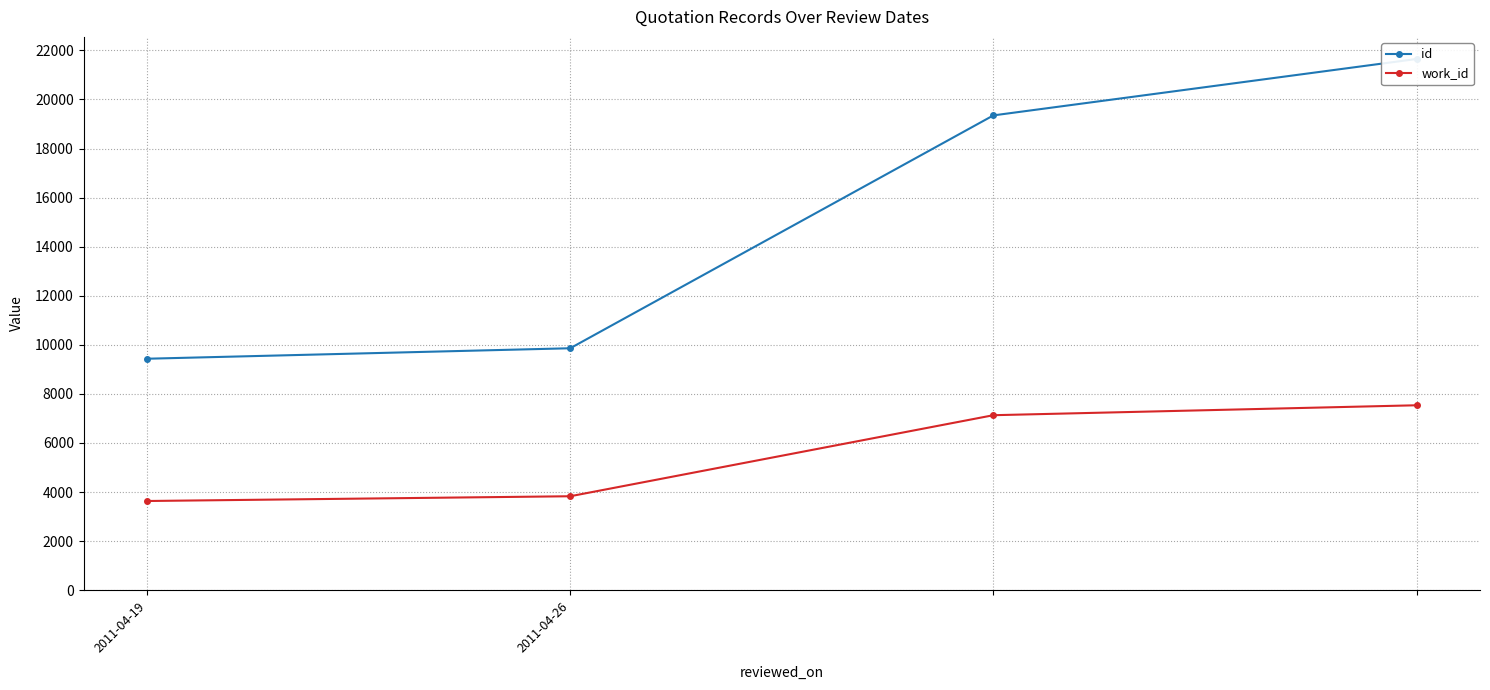

Rank the categories by work_id value from highest to lowest.

3, 2, 2011-04-26, 2011-04-19